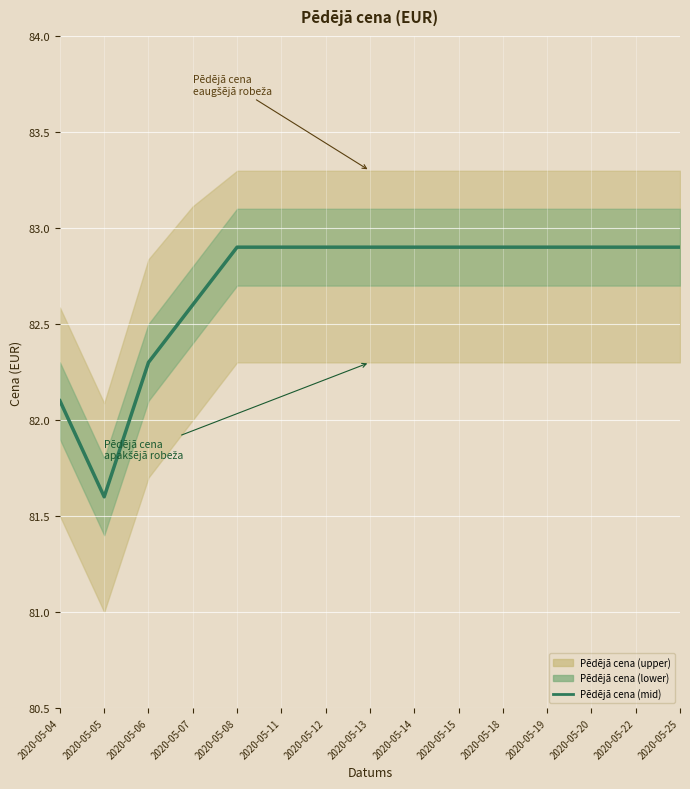

Reading left to right, extract all data points from this chart.

2020-05-04=82.1	2020-05-05=81.6	2020-05-06=82.3	2020-05-07=82.6	2020-05-08=82.9	2020-05-11=82.9	2020-05-12=82.9	2020-05-13=82.9	2020-05-14=82.9	2020-05-15=82.9	2020-05-18=82.9	2020-05-19=82.9	2020-05-20=82.9	2020-05-22=82.9	2020-05-25=82.9